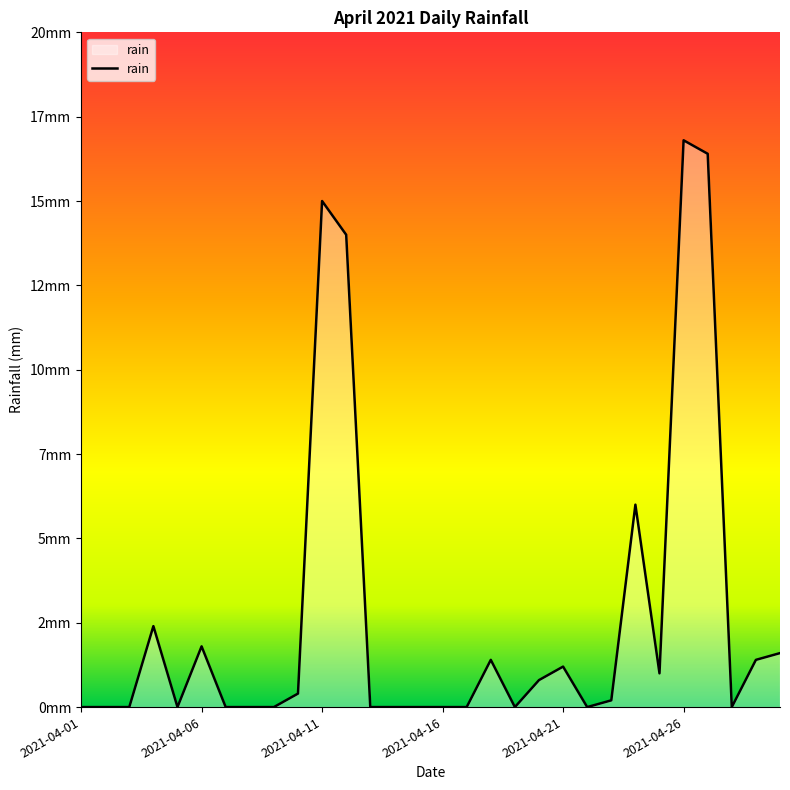

True or false: there are more than 1 points higher than both neighbors.

True